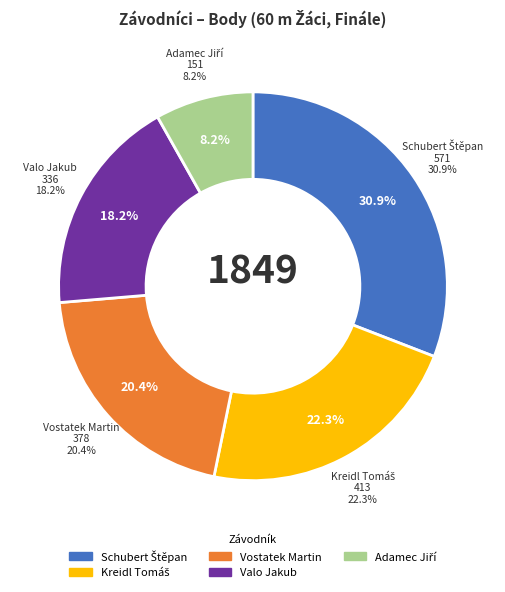

Between Valo Jakub and Kreidl Tomáš, which is larger?

Kreidl Tomáš